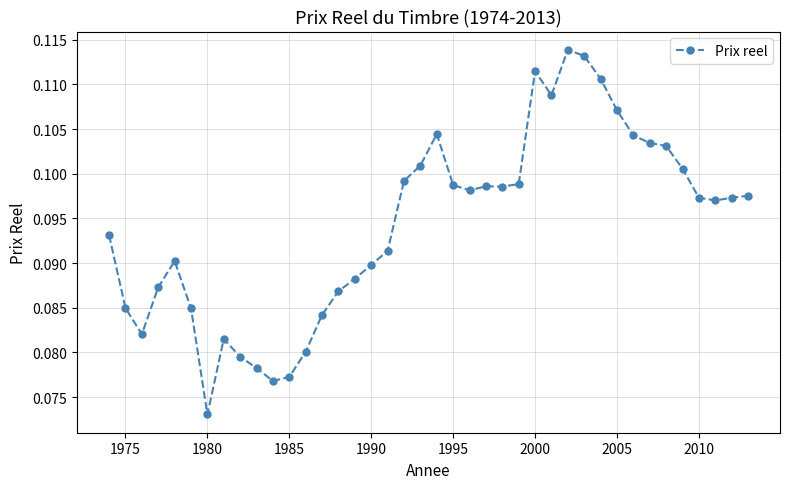

What is the sum of all values?

3.8